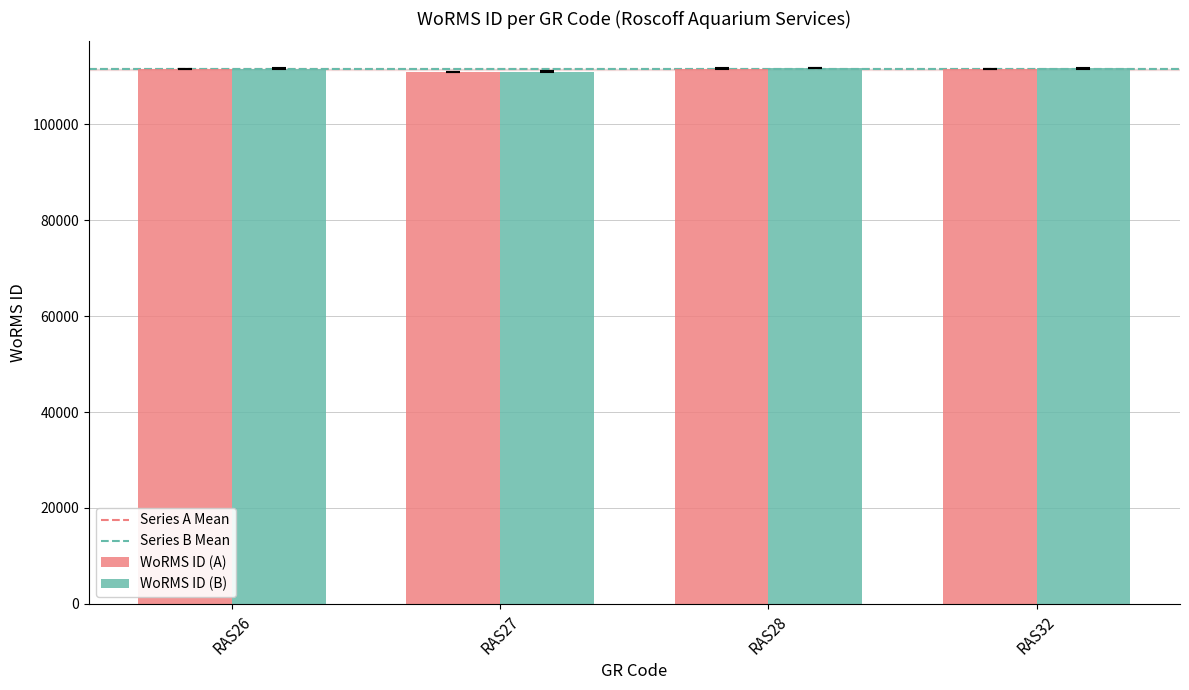

The value of WoRMS ID (B) at RAS26 is 111647. True or false?

True